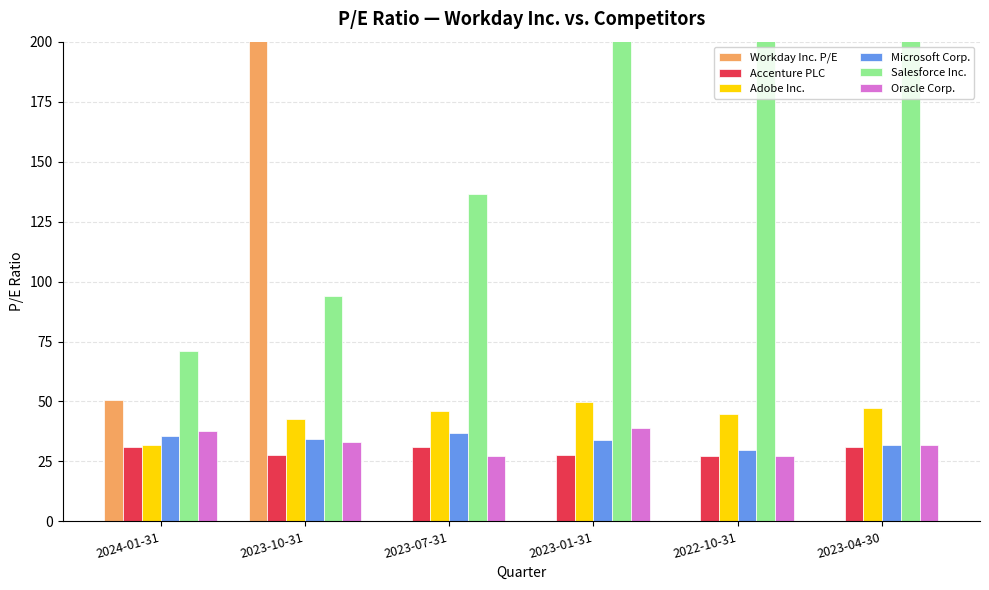

Which category has the lowest value in the Oracle Corp. series?

2022-10-31